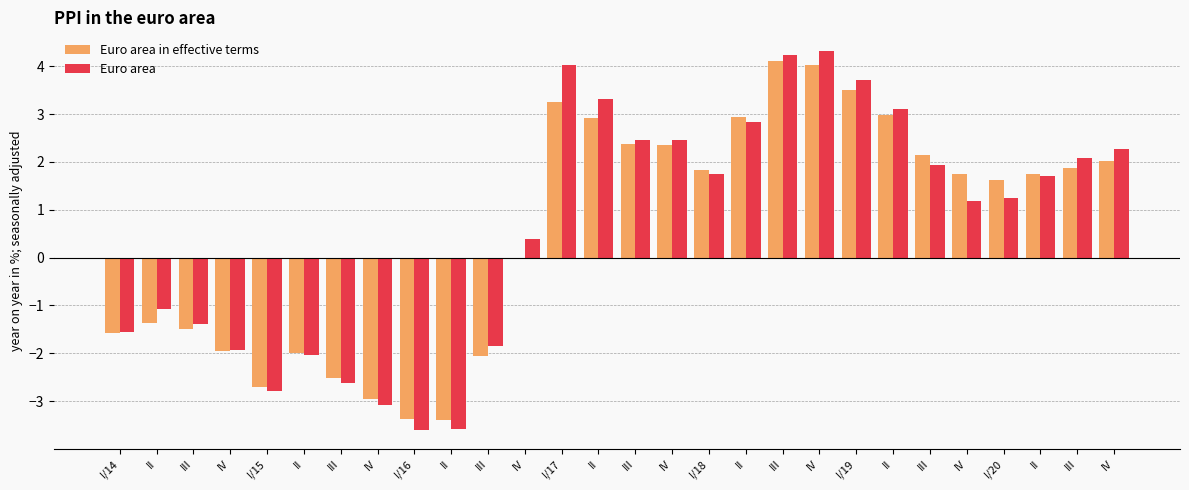

How many values in the Euro area series exceed 1?

16